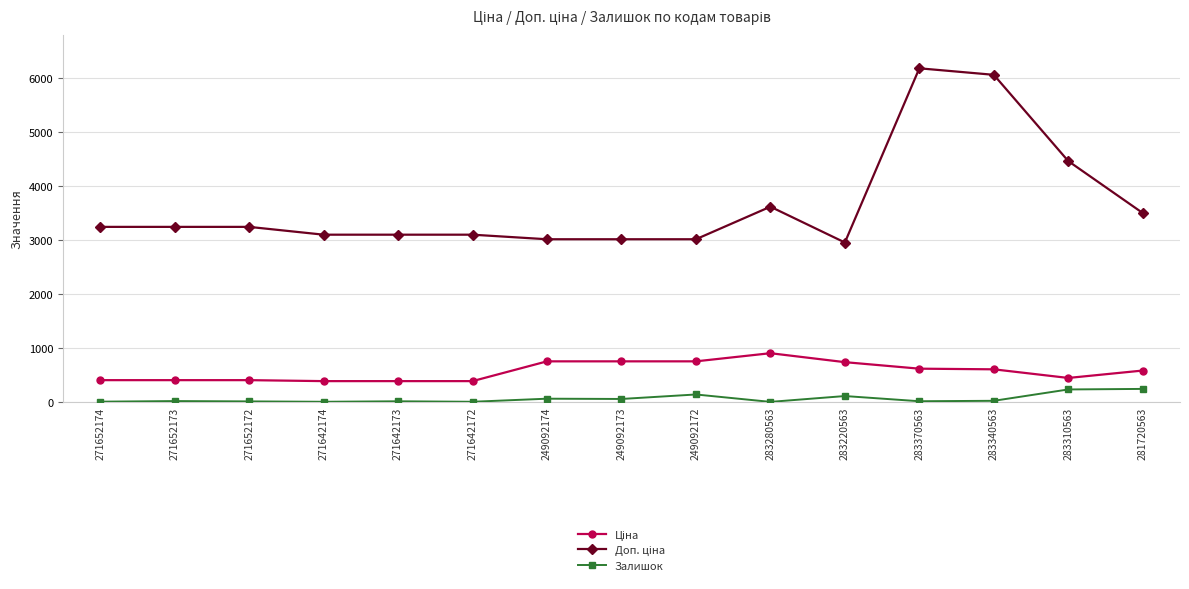

At how many categories does at least one series exceed 3700?

3